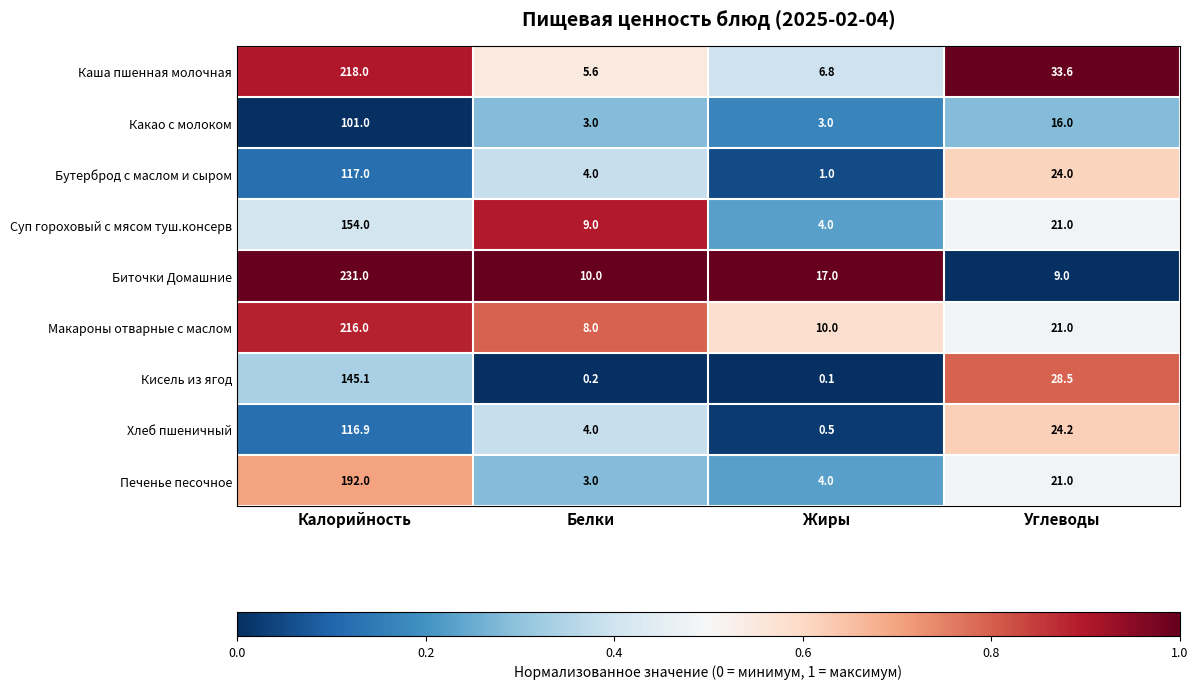

At which category is the sum across all series the highest?

Калорийность